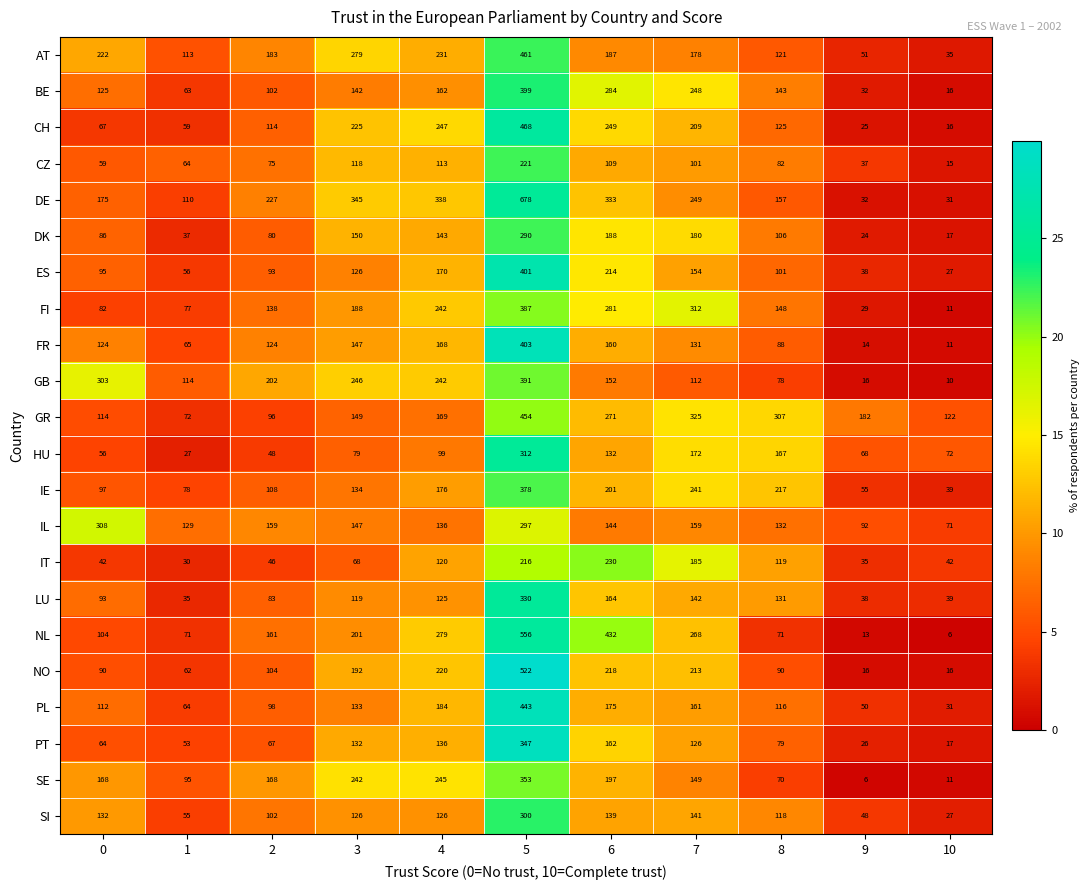

What is the difference between the second highest and second lowest values in the NO series?

204